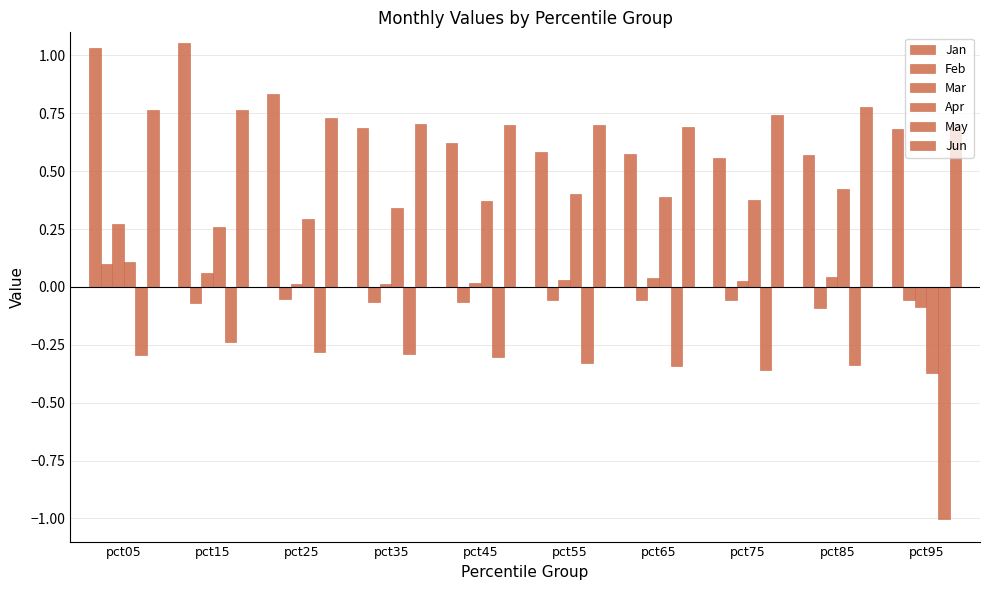

How many negative values does the Mar series have?

1